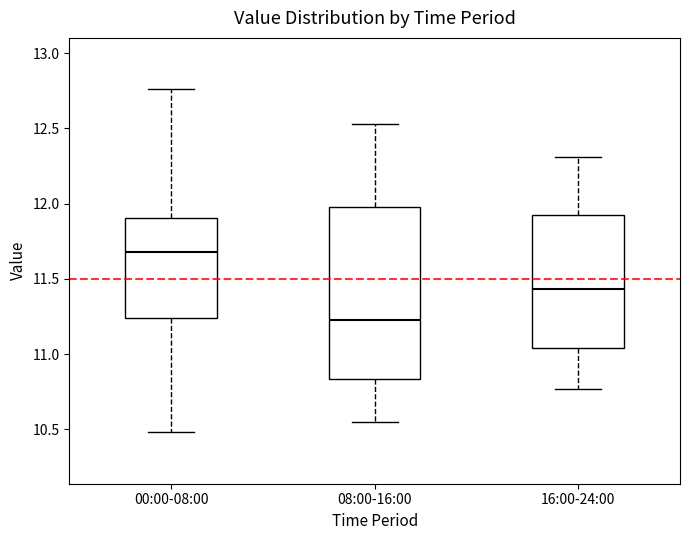

Reading left to right, transcribe this box plot: for each box, give where its median line is, the range the box spans, and where its two whiskers end, as read against the y-axis. The values are not printed on the chart, so give them approximately, as read against the axis.

00:00-08:00: median 11.70, box 11.25 to 11.90, whiskers 10.50 to 12.75
08:00-16:00: median 11.25, box 10.85 to 12.00, whiskers 10.55 to 12.55
16:00-24:00: median 11.45, box 11.05 to 11.95, whiskers 10.75 to 12.30